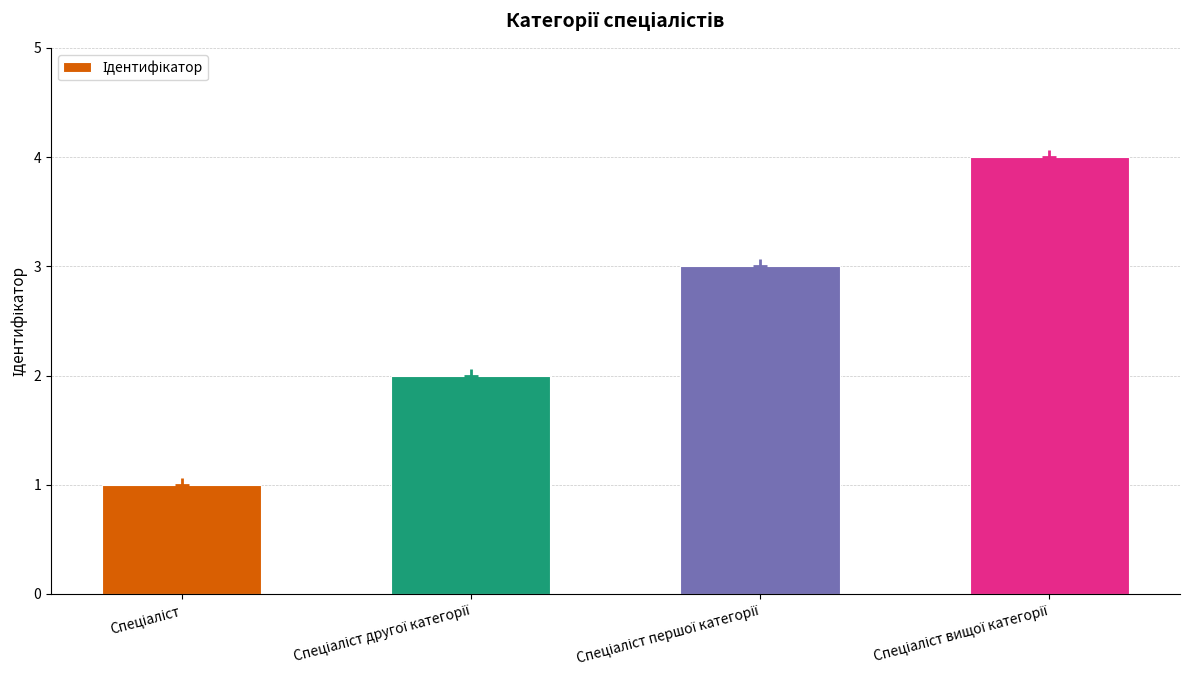

List the labels in order of value, smallest first.

Спеціаліст, Спеціаліст другої категорії, Спеціаліст першої категорії, Спеціаліст вищої категорії